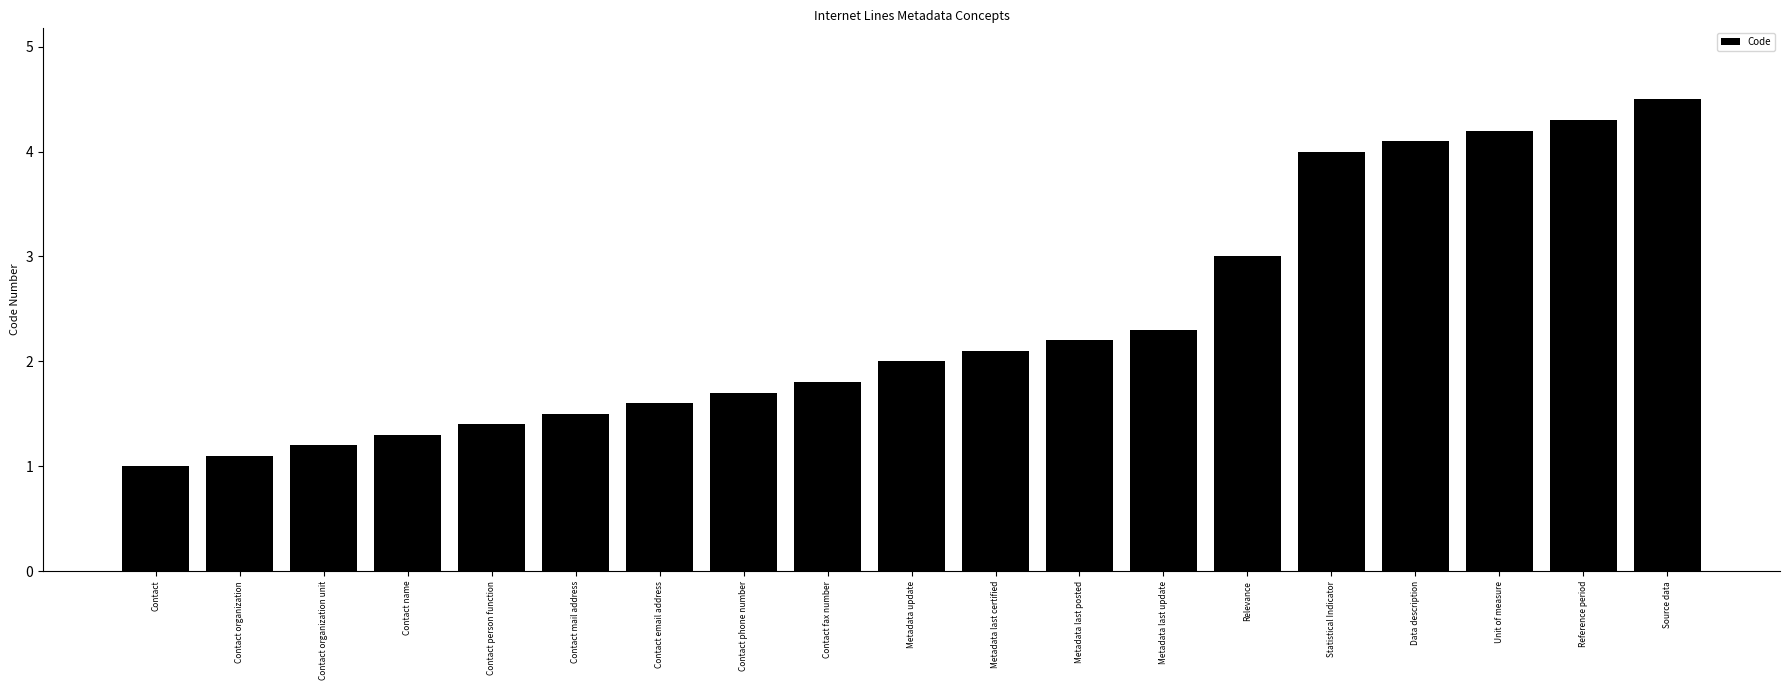

What is the value of the 17th bar from the left?

4.2